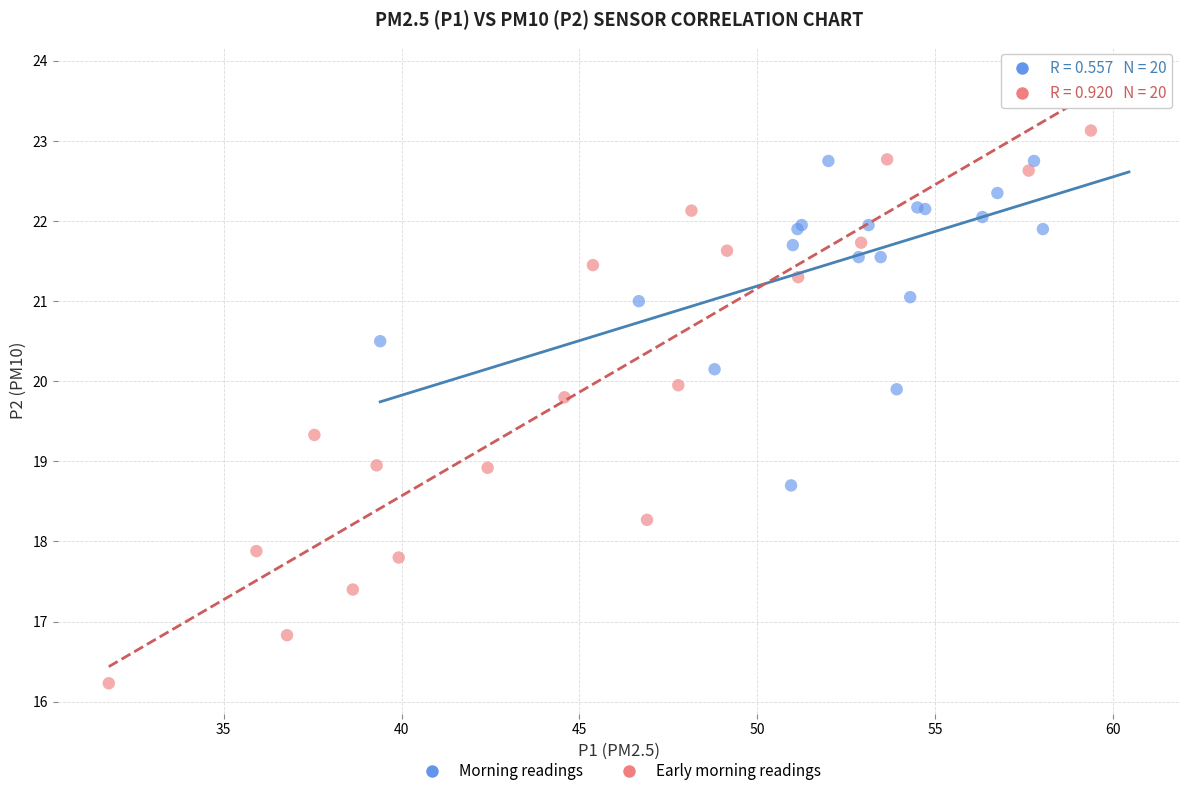

Which series contains the lowest Y value?

Early morning readings